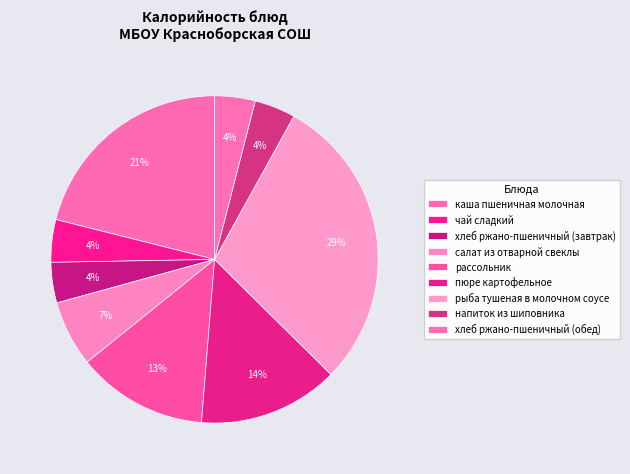

What percentage is the салат из отварной свеклы slice, to the nearest percent?

7%